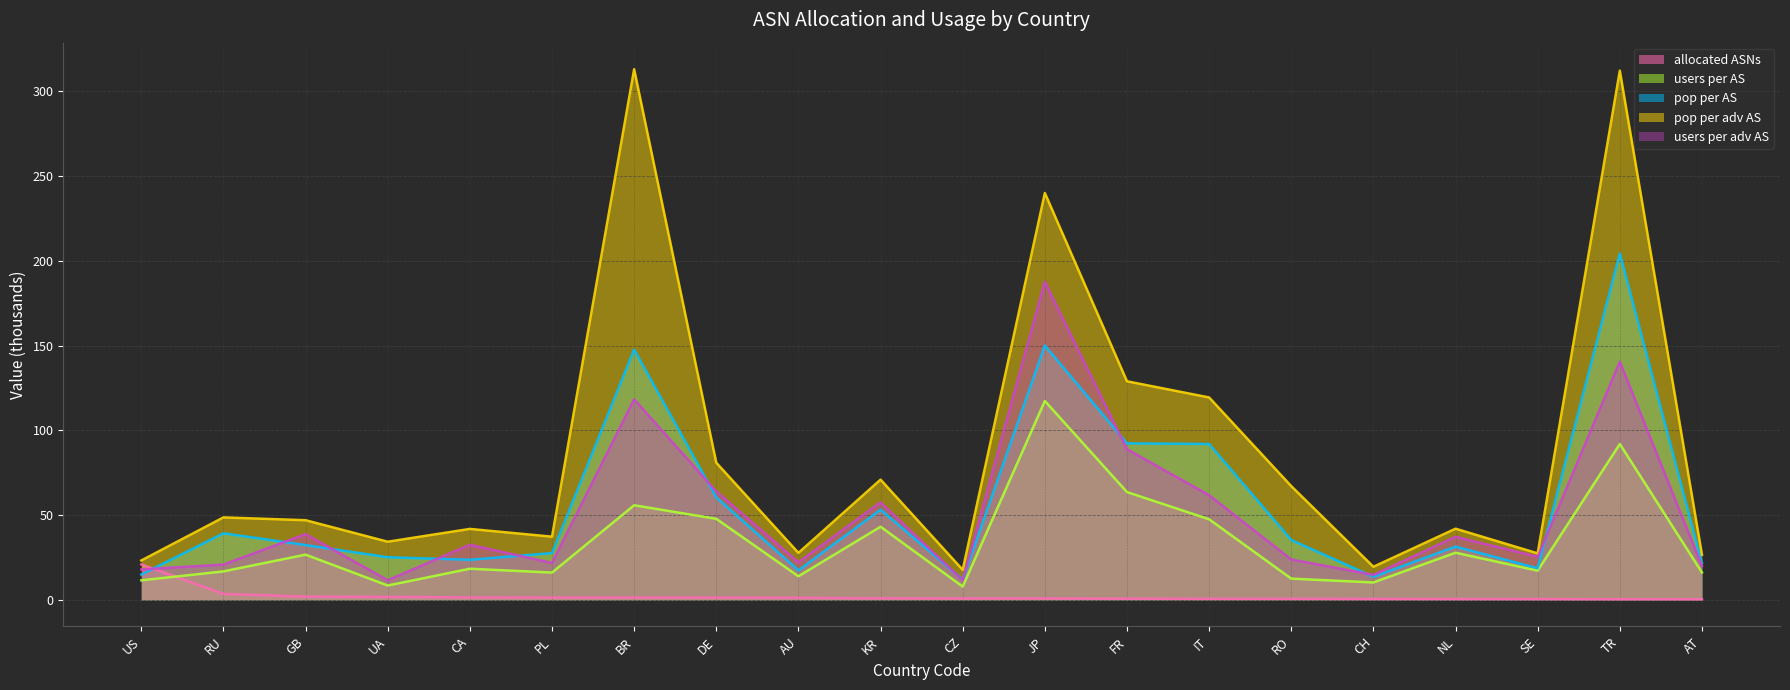

What is the label of the 7th point from the right?

IT